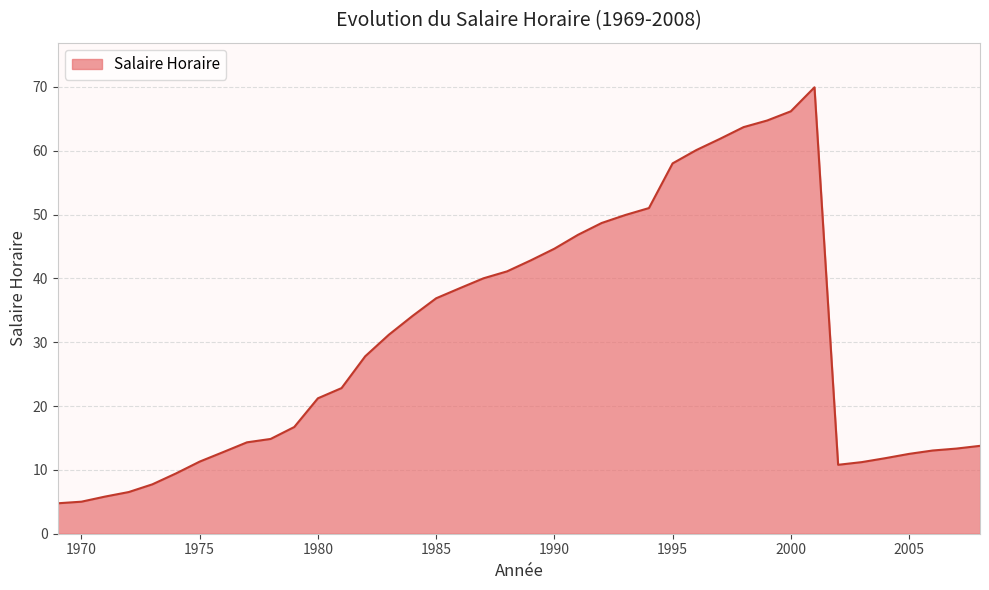

What is the smallest value displayed?

4.8